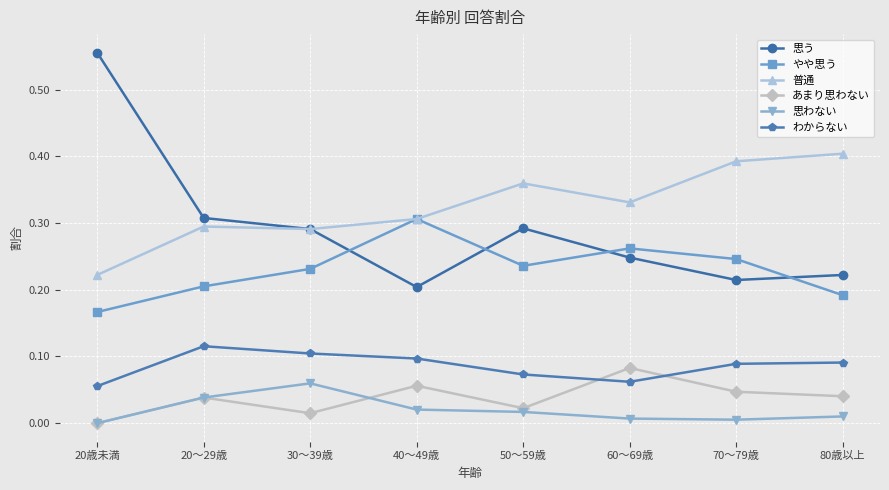

At which label does あまり思わない reach its peak?

60～69歳